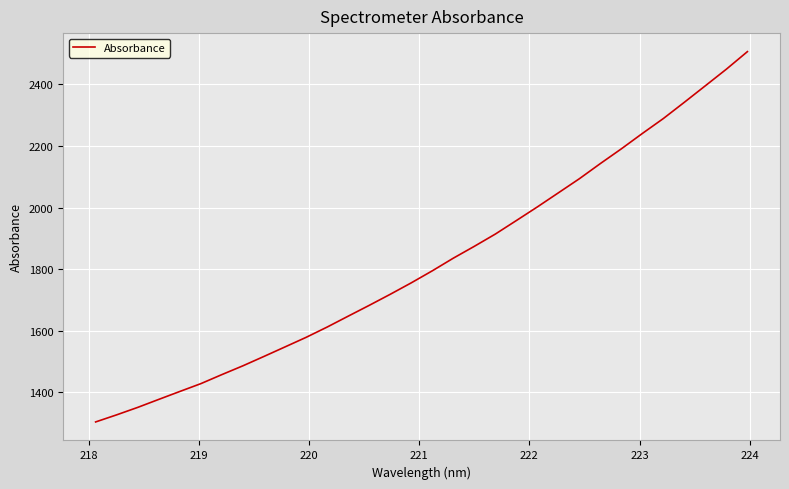

How many categories are shown in the chart?

32